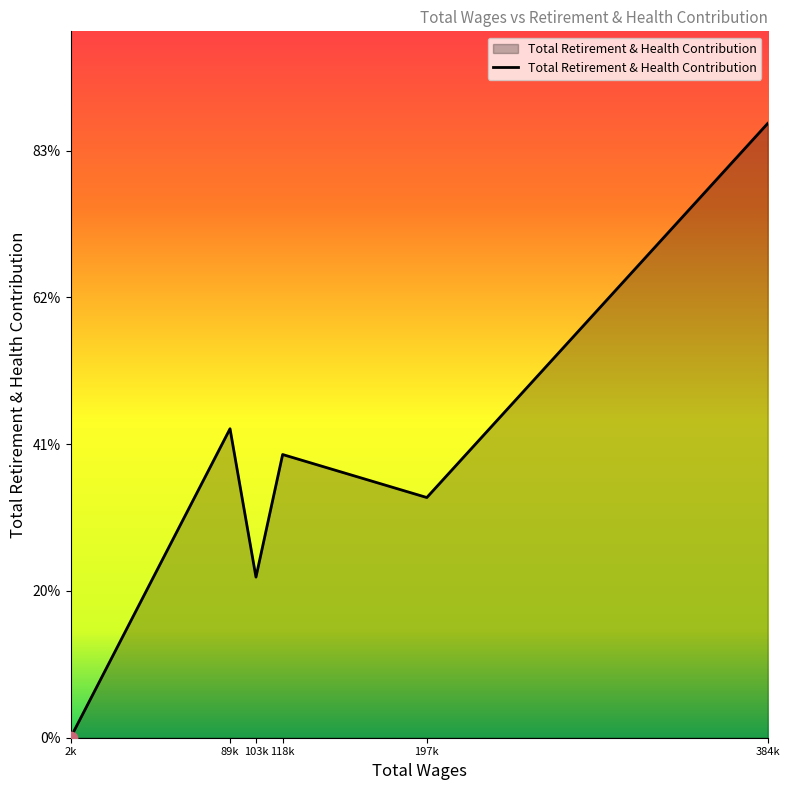

Between 2k and 384k, which is larger?

384k